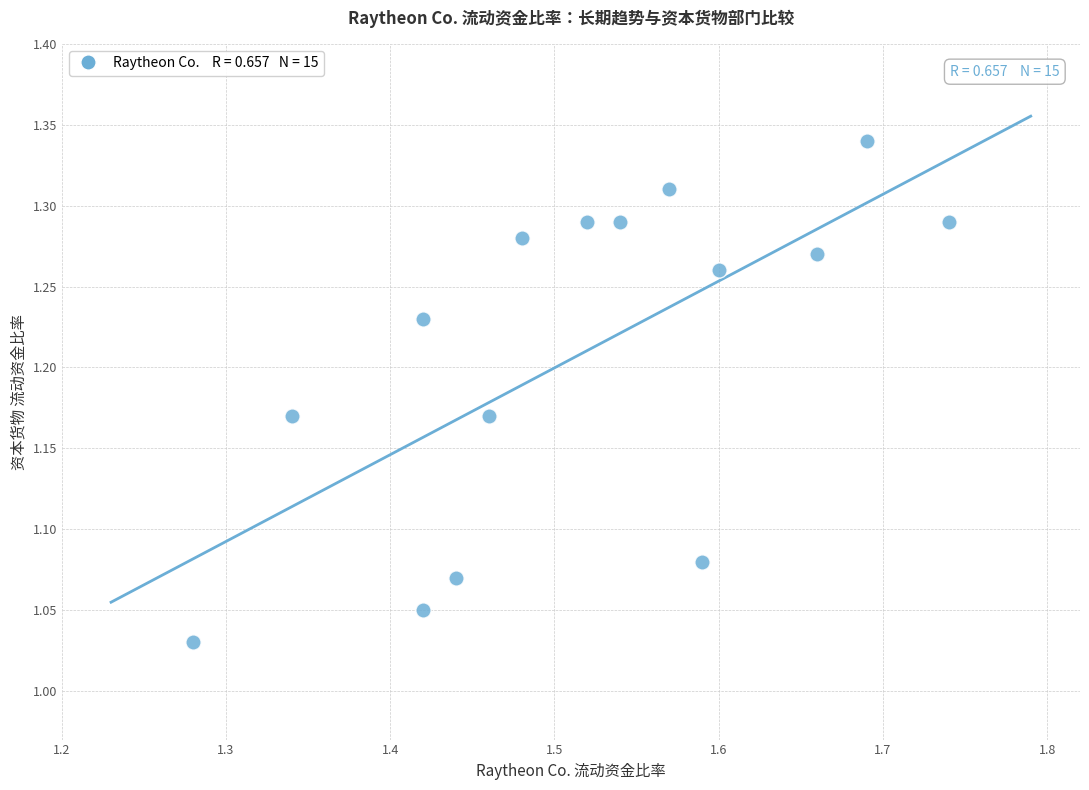

What is the range of Y values (max minus min)?

0.3